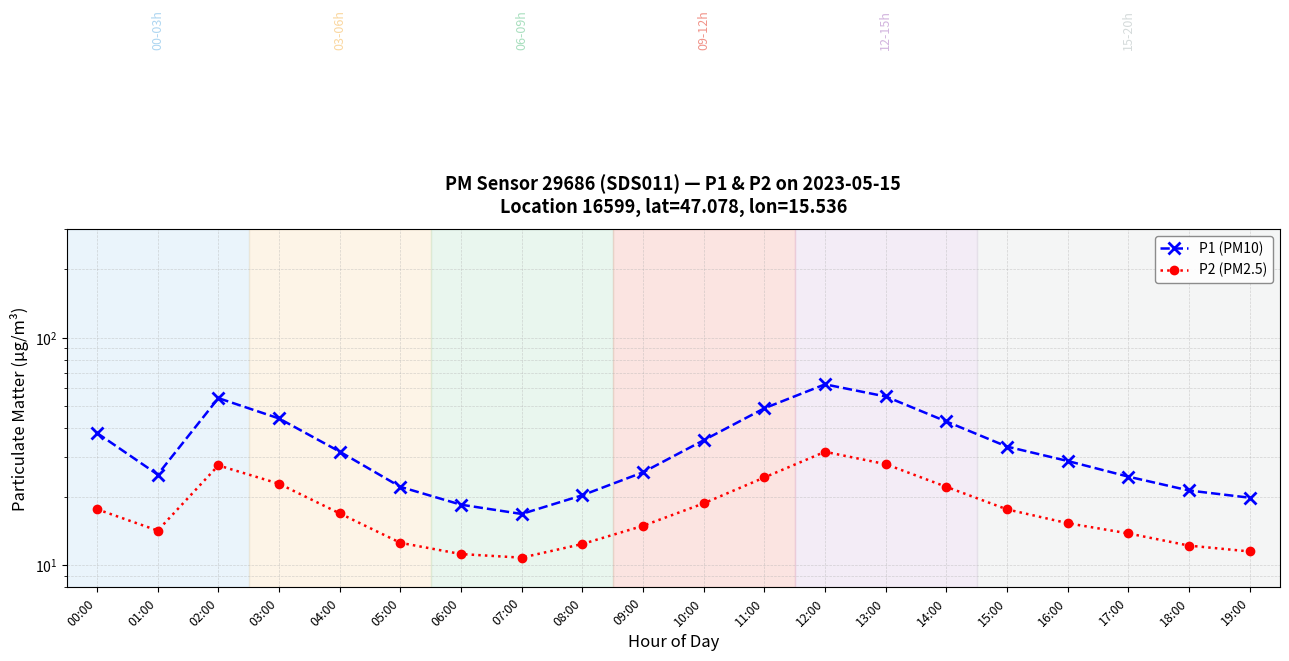

Between 13:00 and 14:00, which series saw the biggest shift?

P1 (PM10)